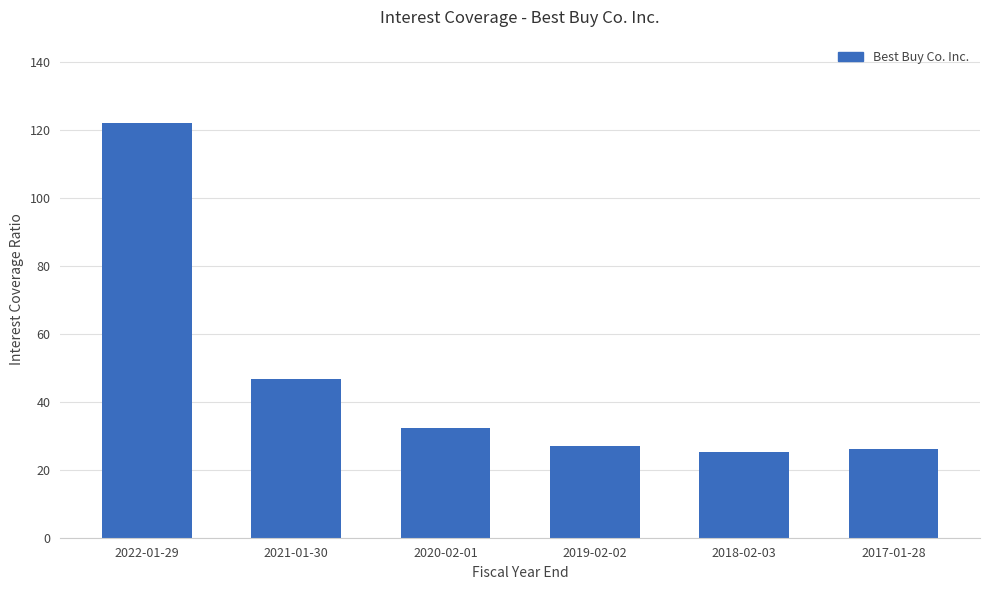

At which category does the chart reach its peak across all series?

2022-01-29